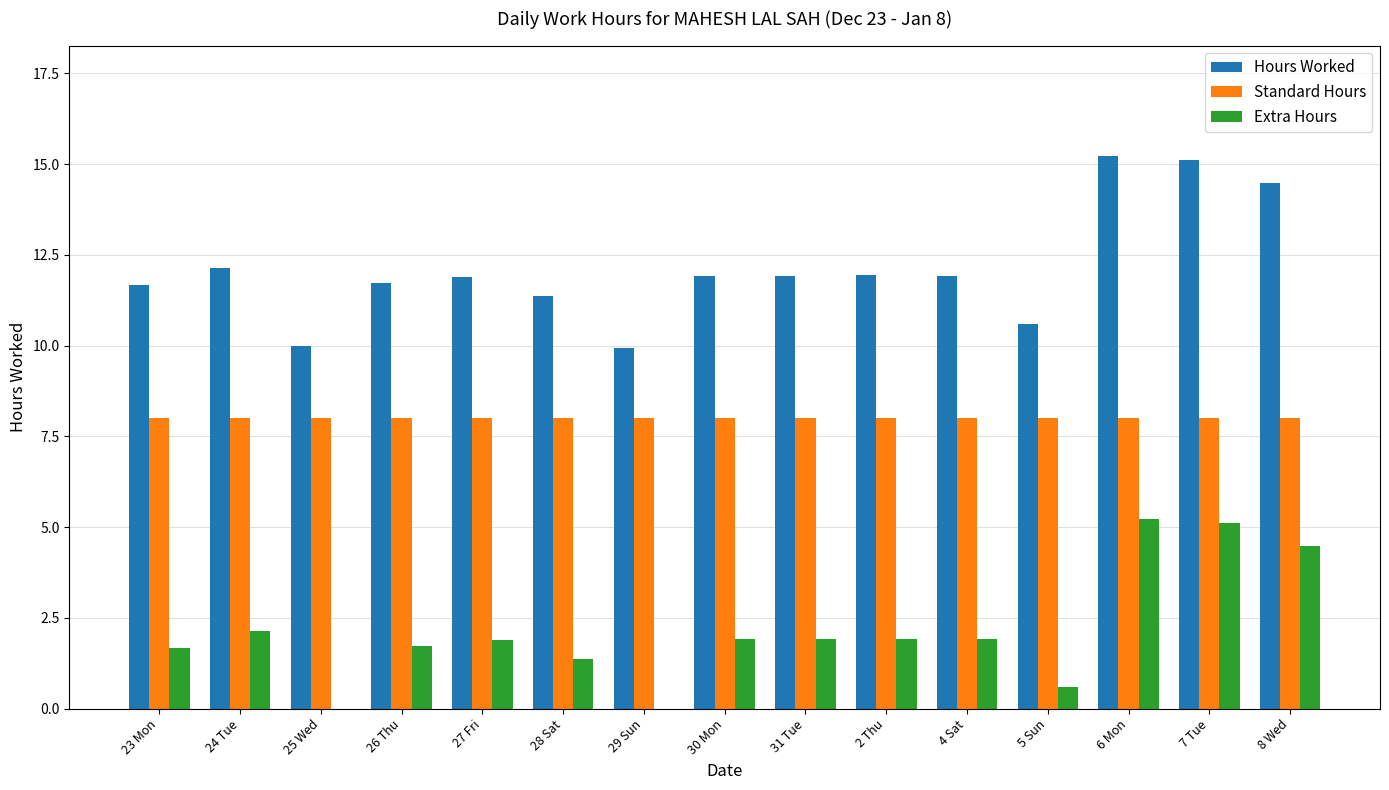

Is the value of Standard Hours at 31 Tue greater than the value of Hours Worked at 26 Thu?

No